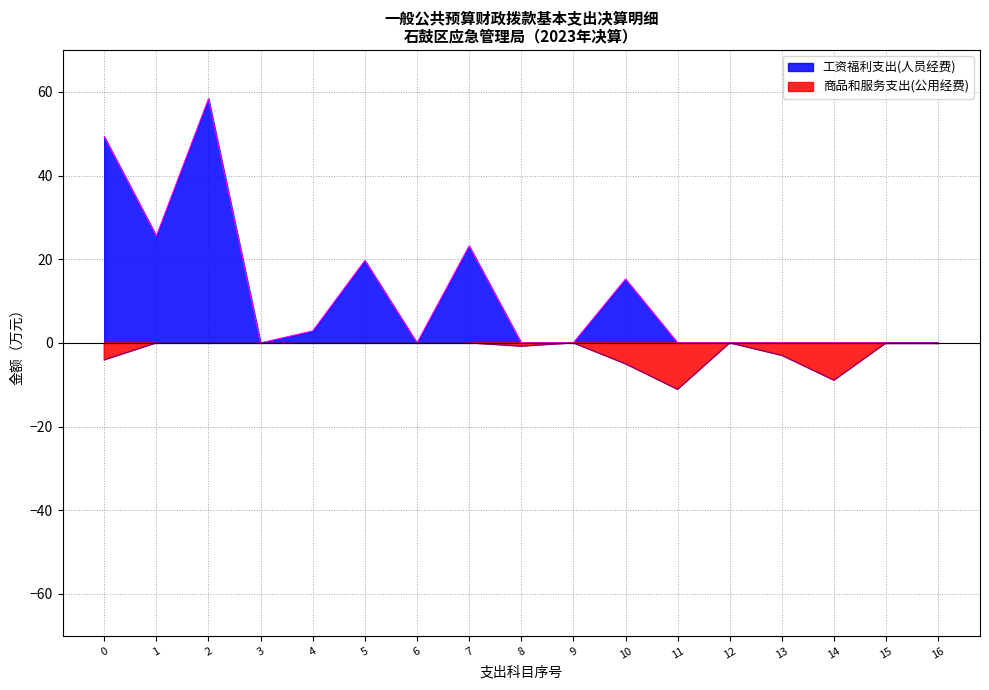

Which label corresponds to the smallest value in the chart?

11